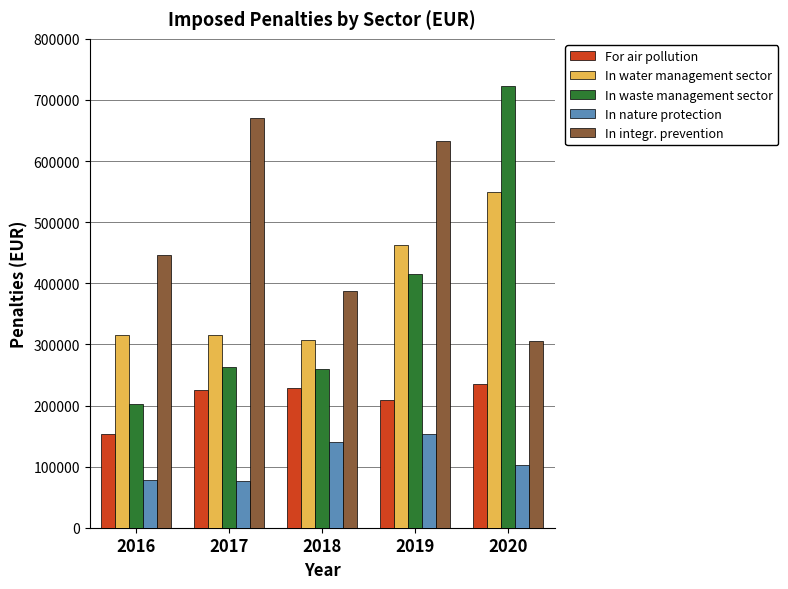

What is the minimum value for In waste management sector?

202670